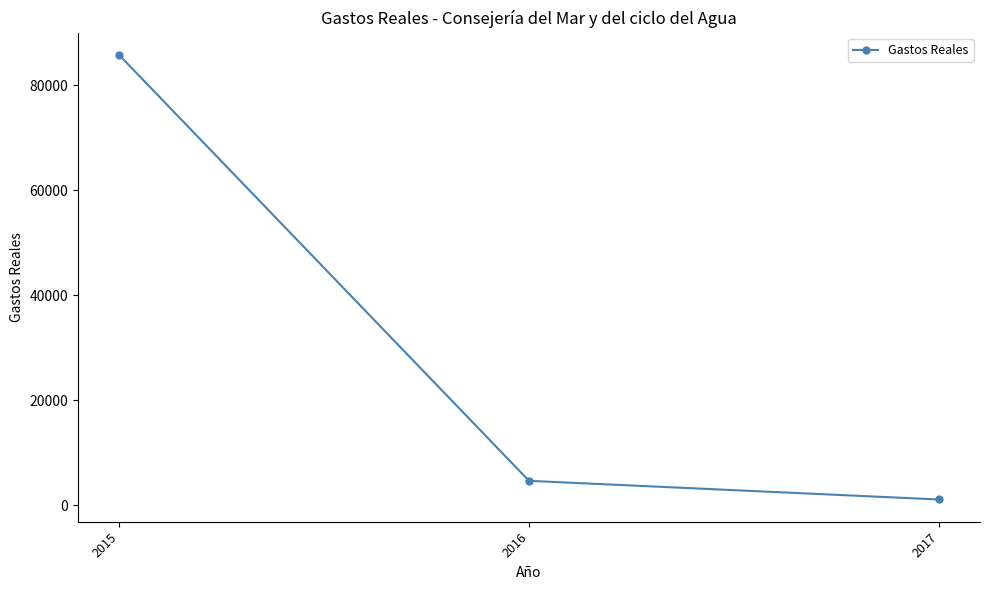

The chart shows a value of 50220.0 at 2015. True or false?

False